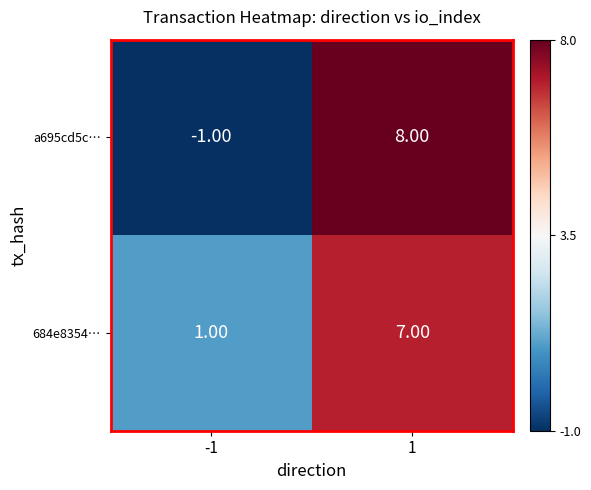

Rank the series by their maximum value, from highest to lowest.

a695cd5c…, 684e8354…